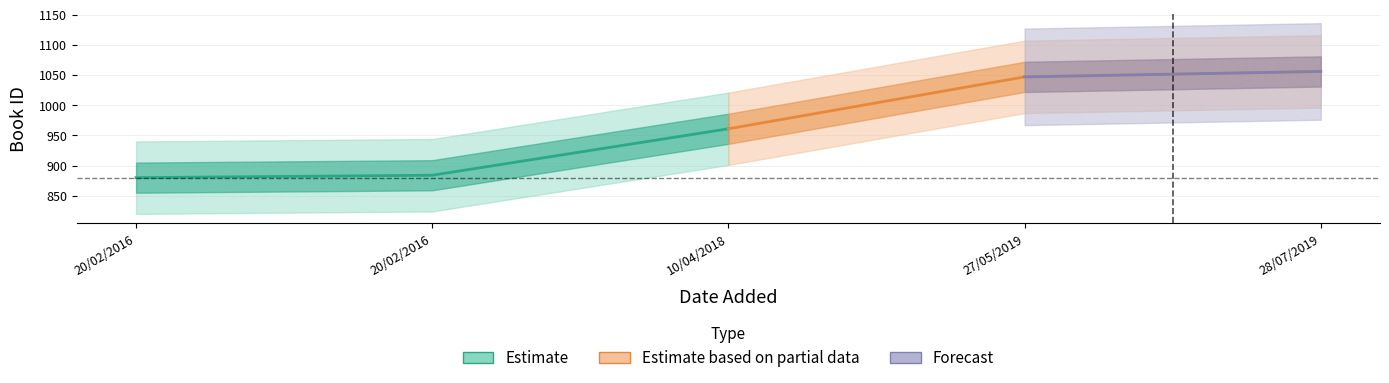

What is the label of the 3rd point from the right?

10/04/2018